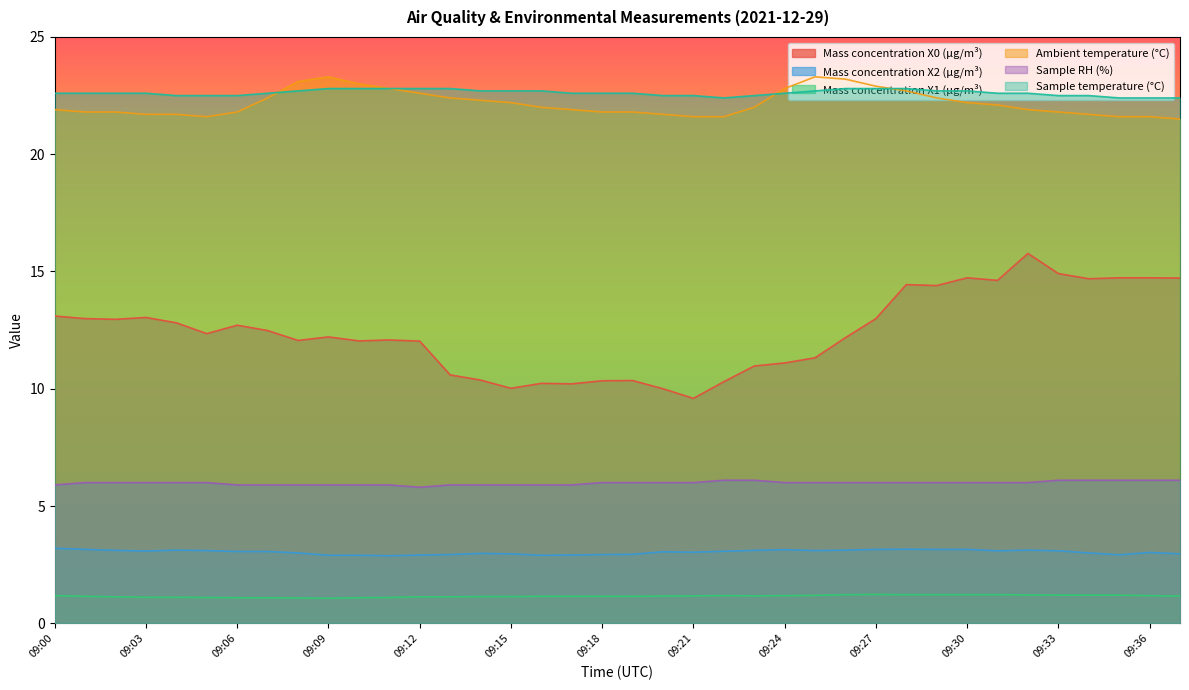

Reading left to right, list all the values displayed in this chart.

Mass concentration X0 (μg/m³): 13.1	13.0	13.0	13.0	12.8	12.3	12.7	12.5	12.1	12.2	12.0	12.1	12.0	10.6	10.4	10.0	10.2	10.2	10.3	10.3	10.0	9.6	10.3	11.0	11.1	11.3	12.2	13.0	14.4	14.4	14.7	14.6	15.8	14.9	14.7	14.7	14.7	14.7
Mass concentration X2 (μg/m³): 3.2	3.1	3.1	3.1	3.1	3.1	3.1	3.1	3.0	2.9	2.9	2.9	2.9	2.9	3.0	3.0	2.9	2.9	2.9	2.9	3.0	3.0	3.1	3.1	3.1	3.1	3.1	3.1	3.2	3.1	3.1	3.1	3.1	3.1	3.0	2.9	3.0	3.0
Mass concentration X1 (μg/m³): 1.2	1.1	1.1	1.1	1.1	1.1	1.1	1.1	1.1	1.1	1.1	1.1	1.1	1.1	1.1	1.1	1.1	1.1	1.1	1.1	1.2	1.2	1.2	1.2	1.2	1.2	1.2	1.2	1.2	1.2	1.2	1.2	1.2	1.2	1.2	1.2	1.2	1.2
Ambient temperature (°C): 21.9	21.8	21.8	21.7	21.7	21.6	21.8	22.4	23.1	23.3	23.0	22.8	22.6	22.4	22.3	22.2	22.0	21.9	21.8	21.8	21.7	21.6	21.6	22.0	22.8	23.3	23.2	22.9	22.7	22.4	22.2	22.1	21.9	21.8	21.7	21.6	21.6	21.5
Sample RH (%): 5.9	6.0	6.0	6.0	6.0	6.0	5.9	5.9	5.9	5.9	5.9	5.9	5.8	5.9	5.9	5.9	5.9	5.9	6.0	6.0	6.0	6.0	6.1	6.1	6.0	6.0	6.0	6.0	6.0	6.0	6.0	6.0	6.0	6.1	6.1	6.1	6.1	6.1
Sample temperature (°C): 22.6	22.6	22.6	22.6	22.5	22.5	22.5	22.6	22.7	22.8	22.8	22.8	22.8	22.8	22.7	22.7	22.7	22.6	22.6	22.6	22.5	22.5	22.4	22.5	22.6	22.7	22.8	22.8	22.8	22.7	22.7	22.6	22.6	22.5	22.5	22.4	22.4	22.4